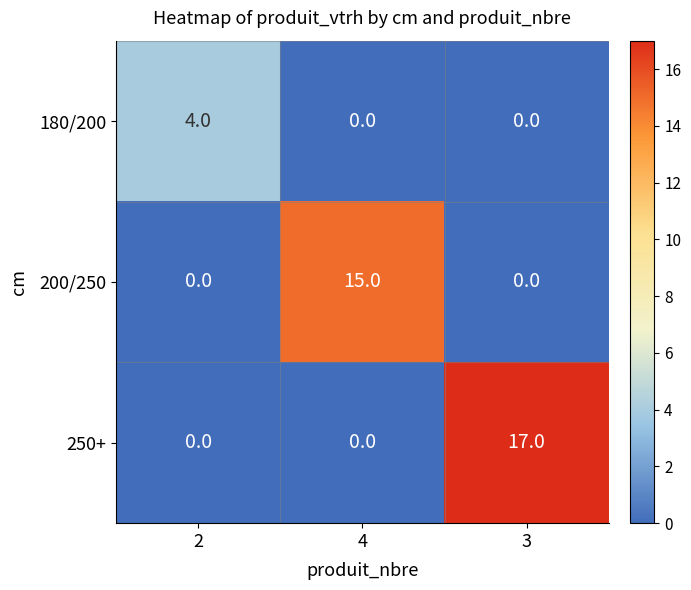

Which series has the largest range (max minus min)?

250+